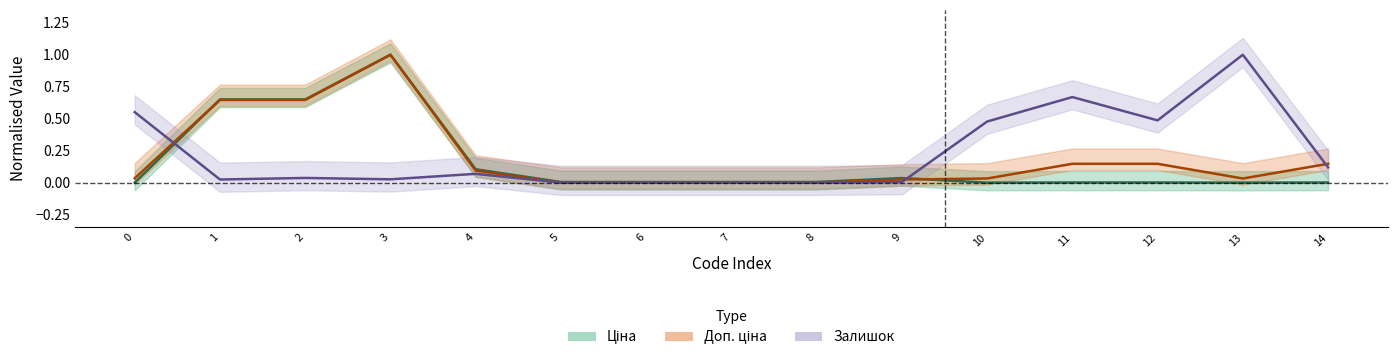

Is this an area chart (filled region under the line)?

No